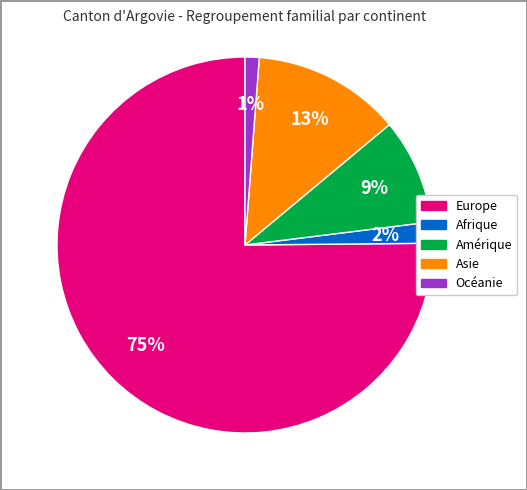

How many segments does this pie chart have?

5